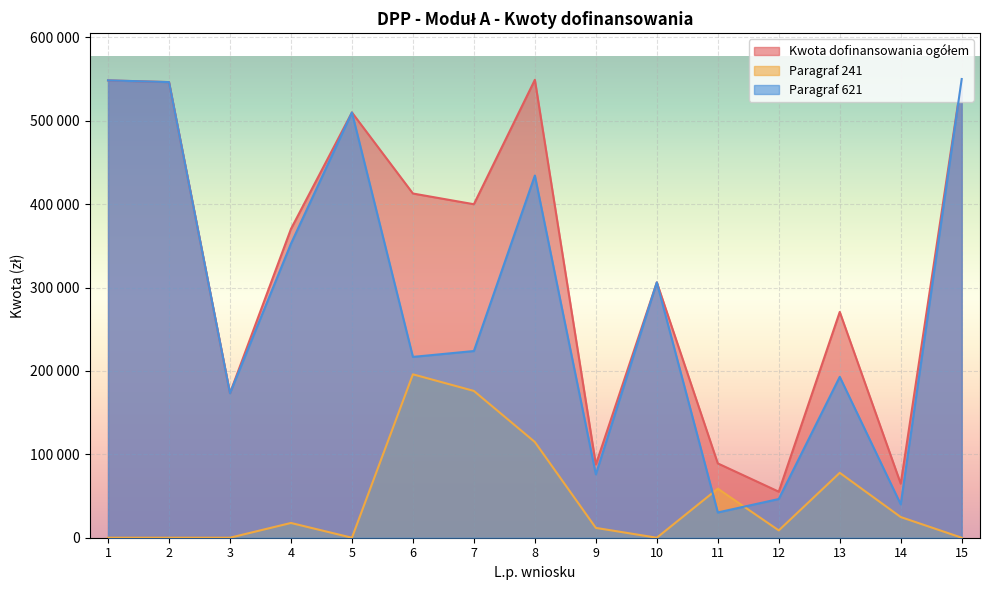

Rank the series at 12 from lowest to highest value.

Paragraf 241, Paragraf 621, Kwota dofinansowania ogółem